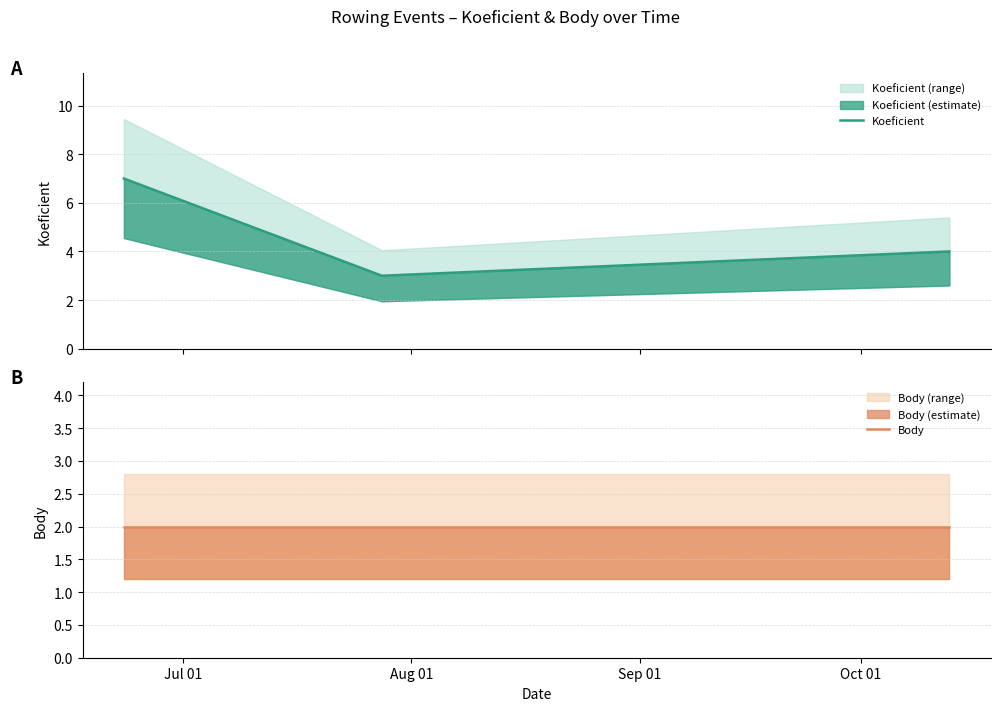

At which label is Body closest to 2?

Jul 01